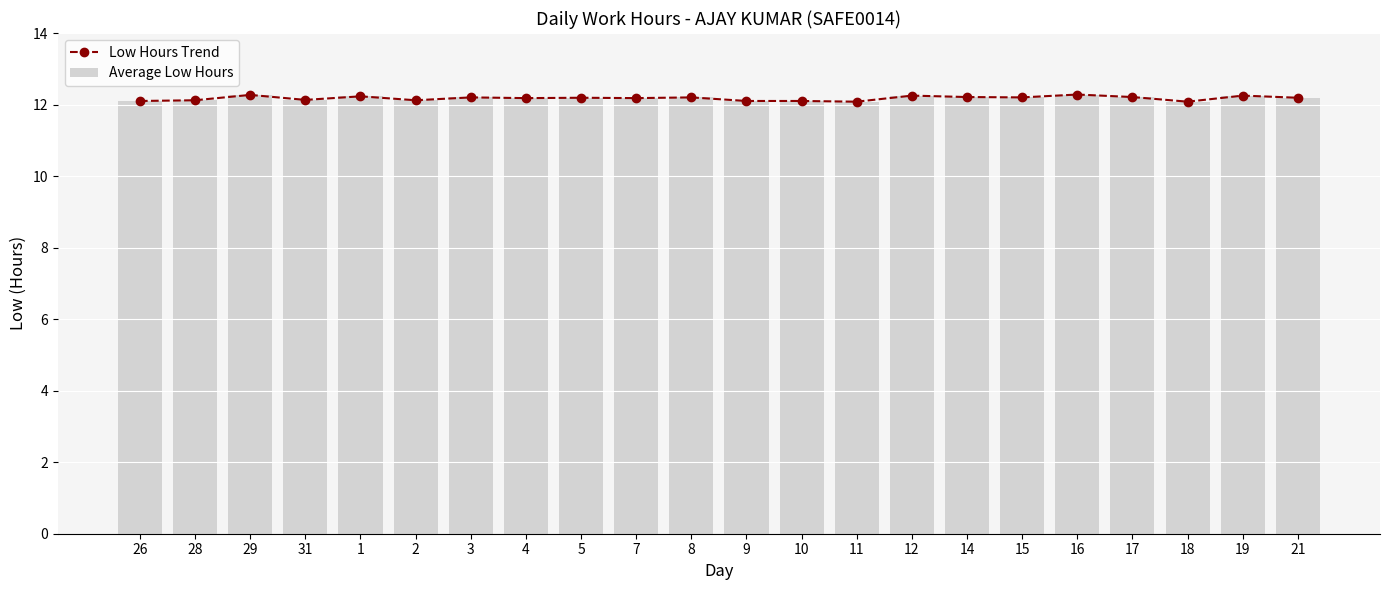

What position from the left is 16?

18